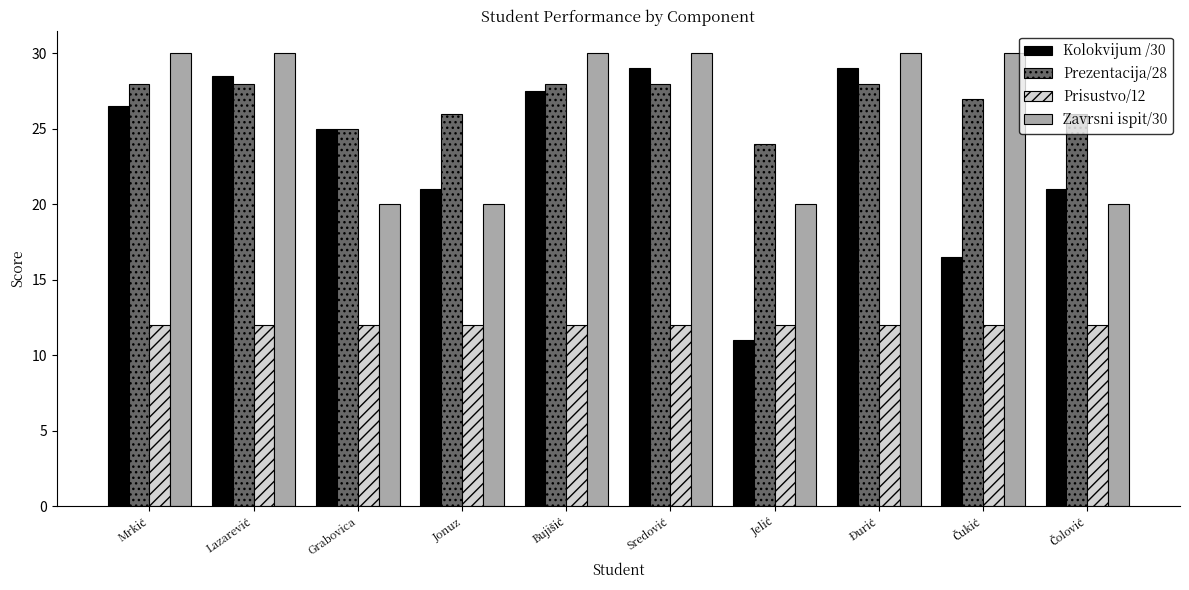

At how many categories does at least one series exceed 14?

10